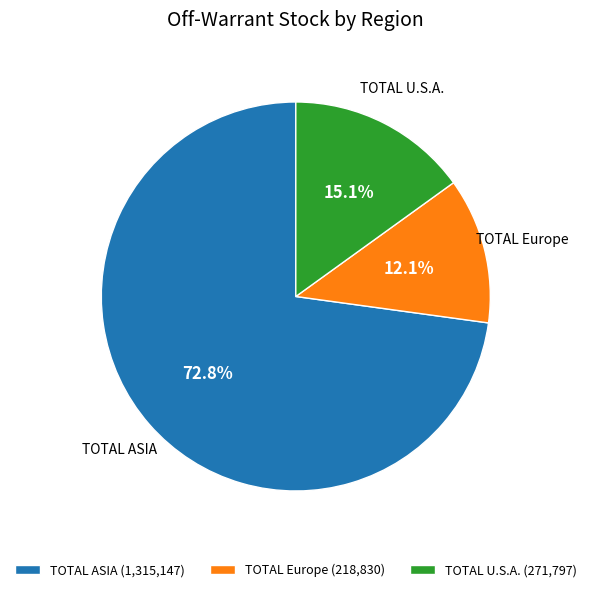

Count the number of slices in the pie.

3